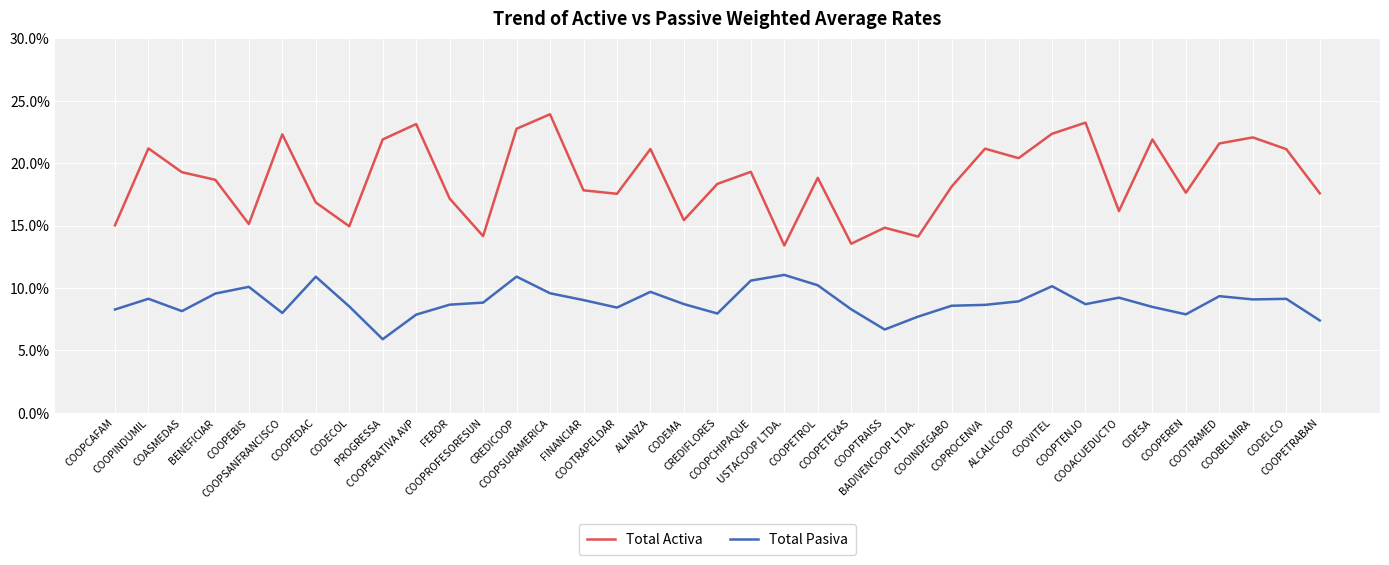

True or false: Total Activa and Total Pasiva cross at least once.

False